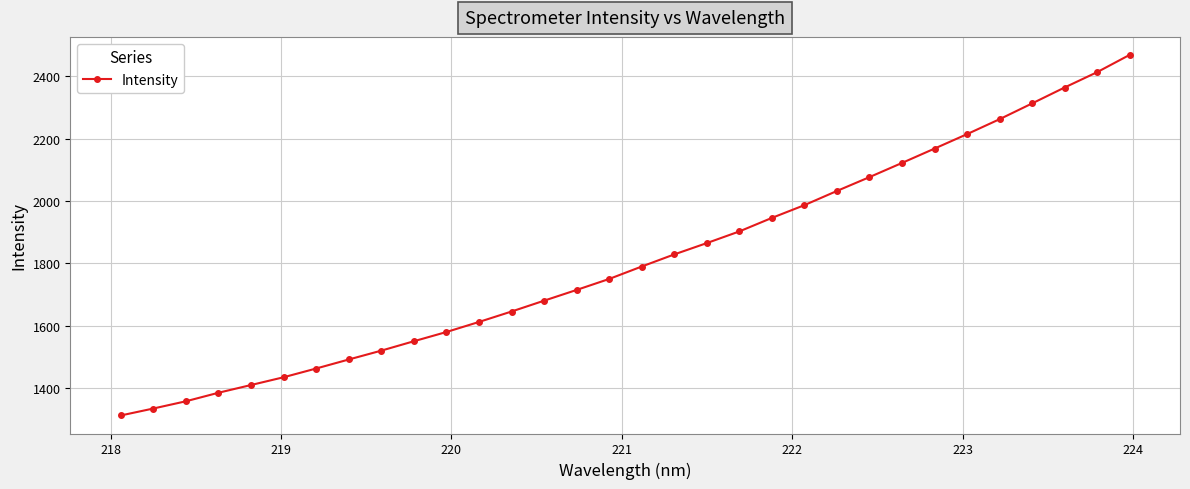

What is the minimum value shown in the chart?

1313.0